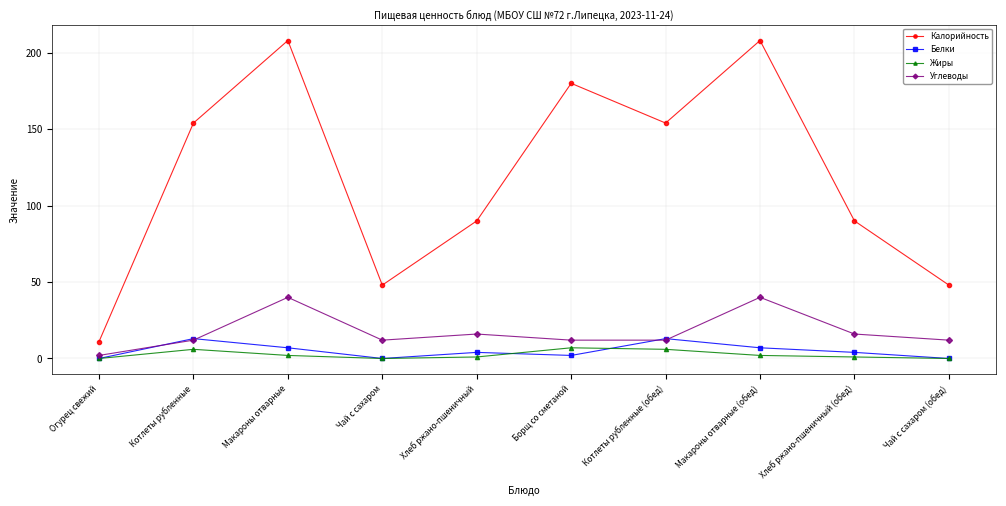

What is the sum of the Углеводы values at Борщ со сметаной and Котлеты рубленные (обед)?

24